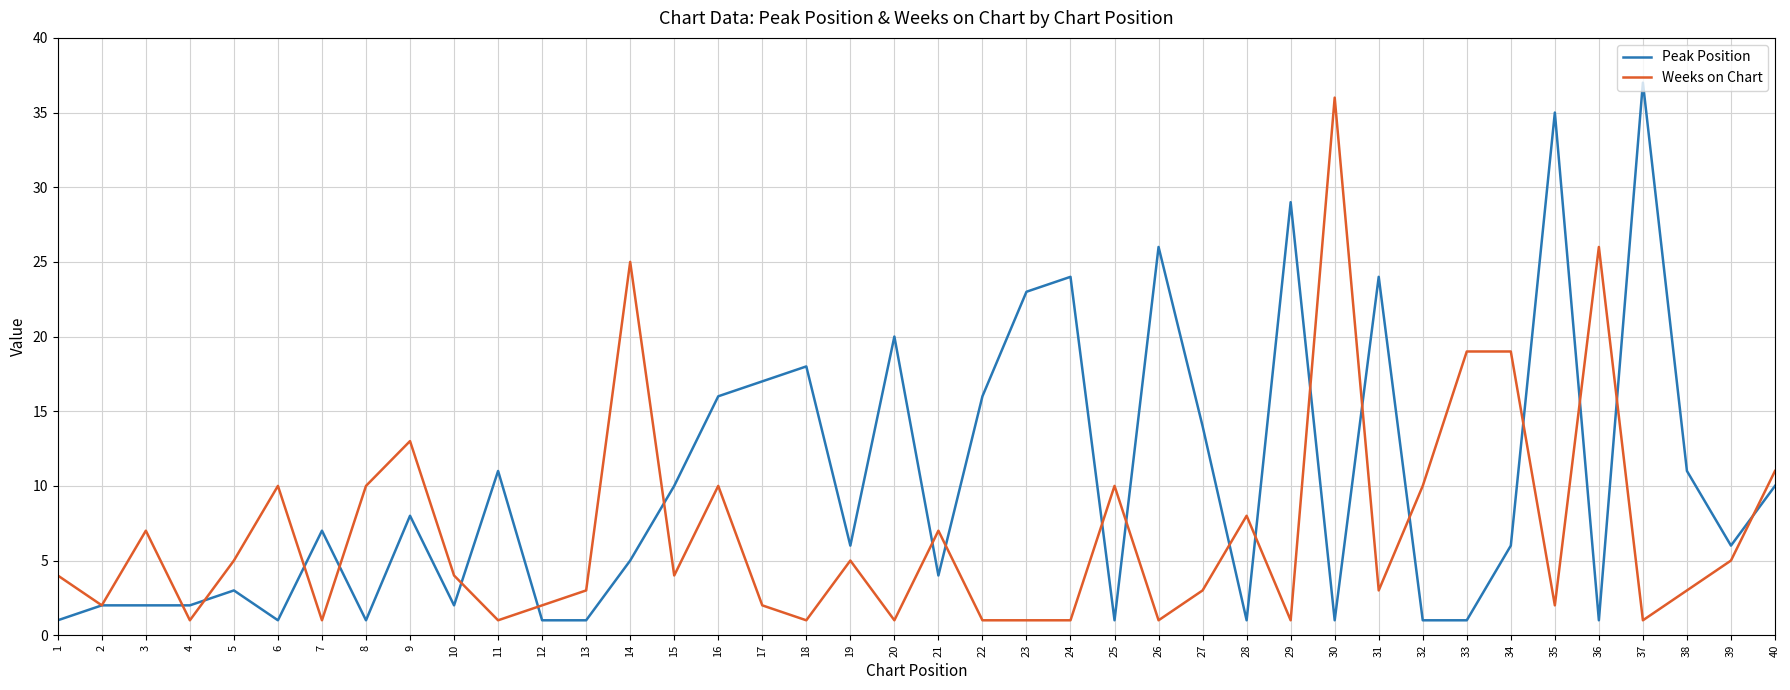

What are all the series names shown in the legend?

Peak Position, Weeks on Chart